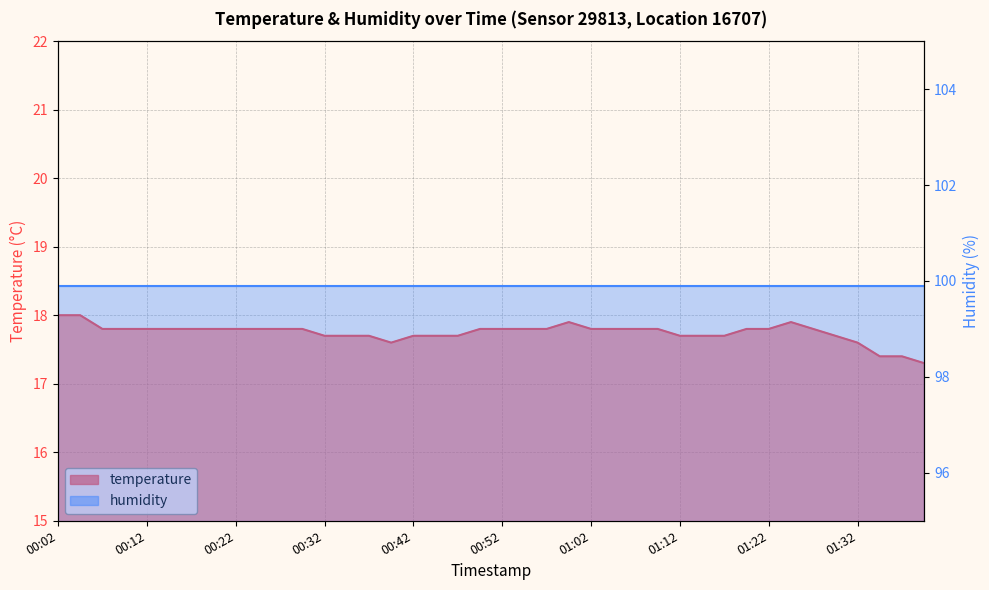

What is the difference between the values at 01:27 and 01:40?

0.5